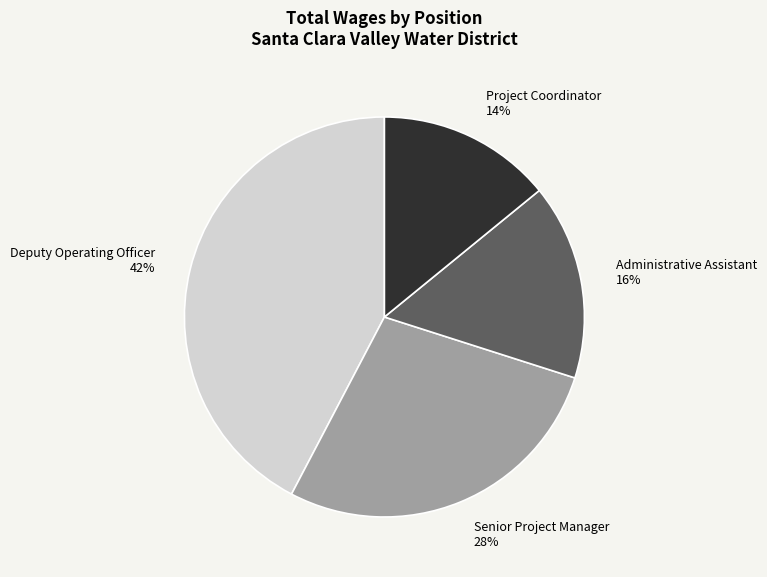

How many slices are in this pie chart?

4